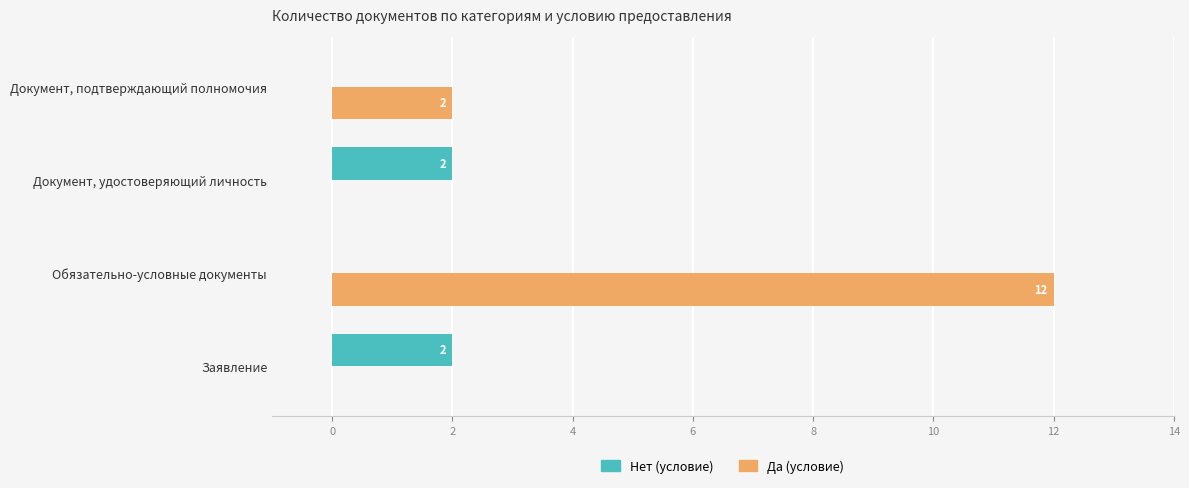

At which category is the sum across all series the highest?

Обязательно-условные документы